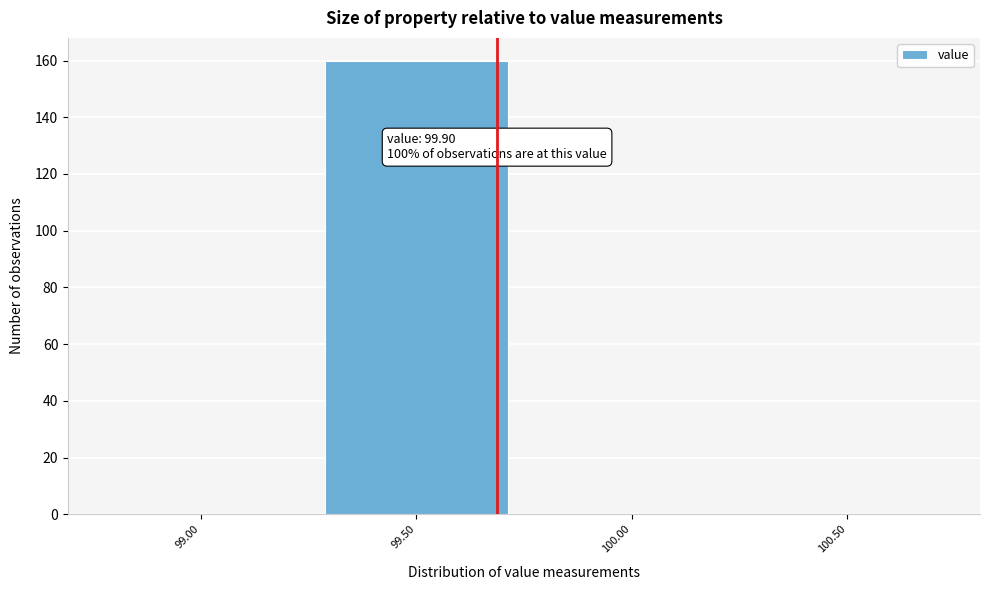

Reading left to right, extract all data points from this chart.

99.00=0	99.50=160	100.00=0	100.50=0